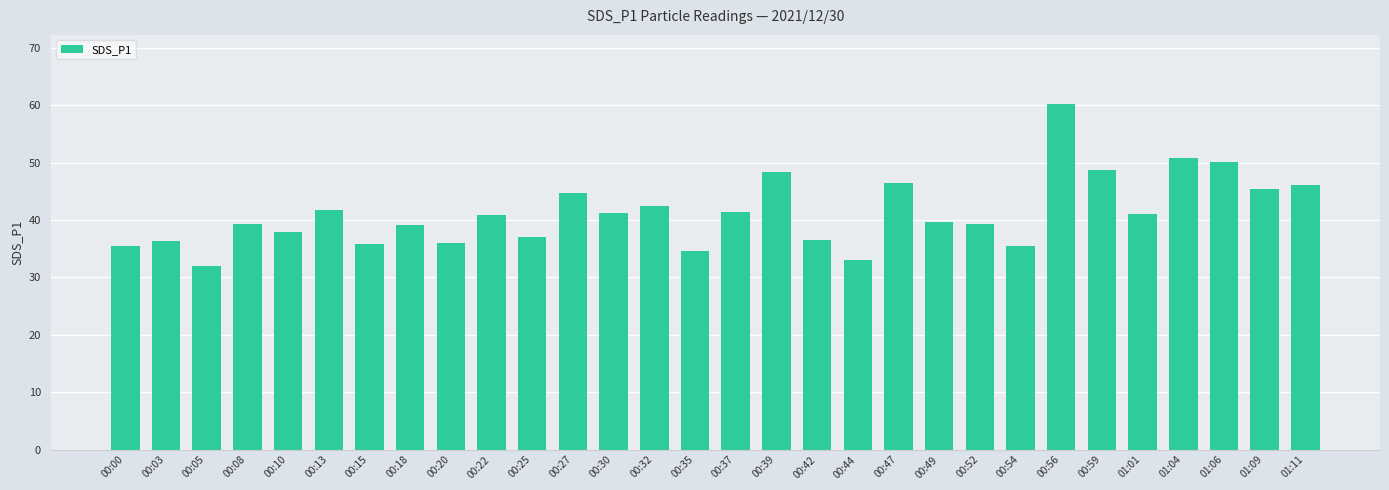

What position from the right is 00:37?

15